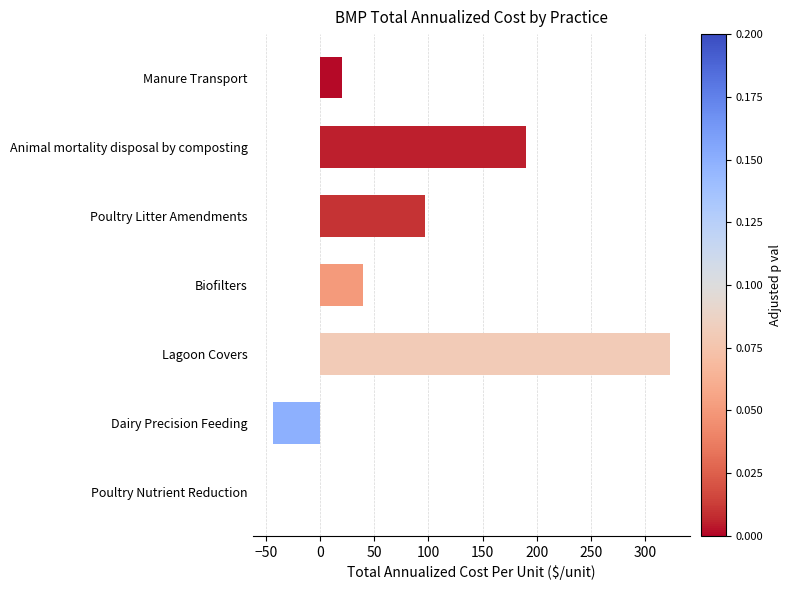

What value does the data have at Dairy Precision Feeding?

-44.0